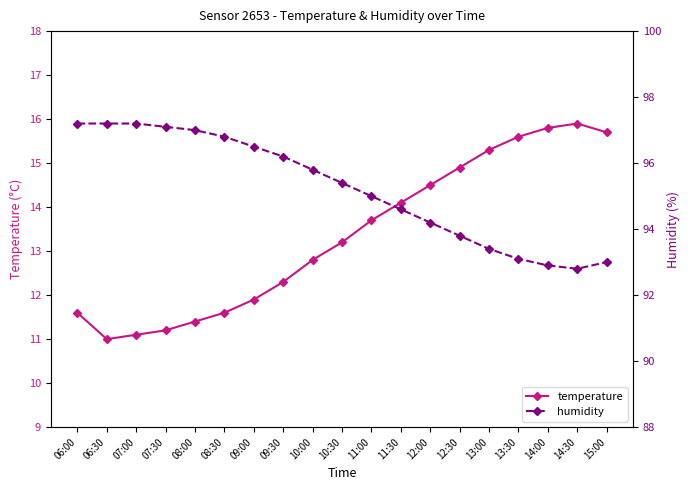

Where is humidity nearest to the value 95?

11:00